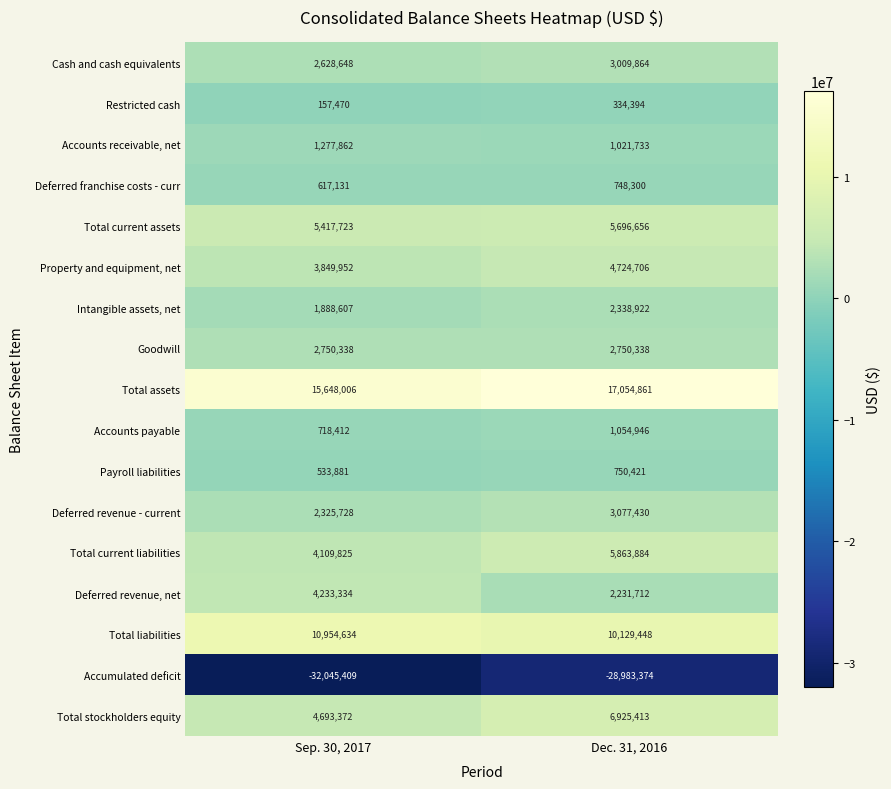

At which category is the sum across all series the highest?

Dec. 31, 2016